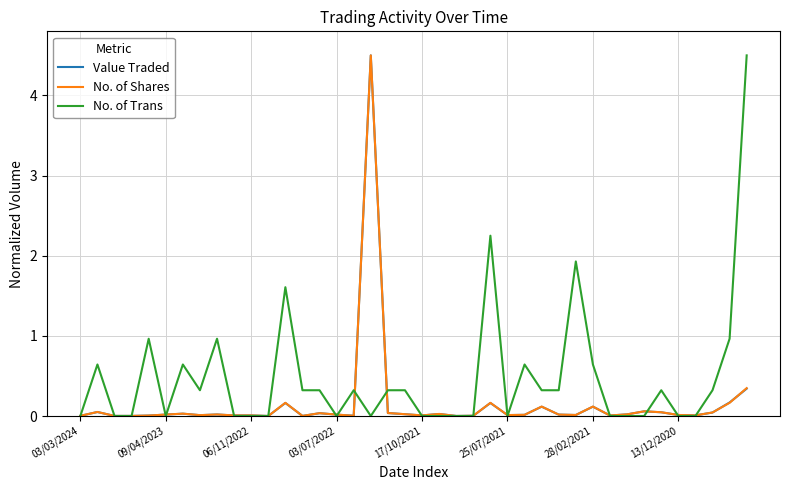

What is the maximum value for No. of Trans?

4.5